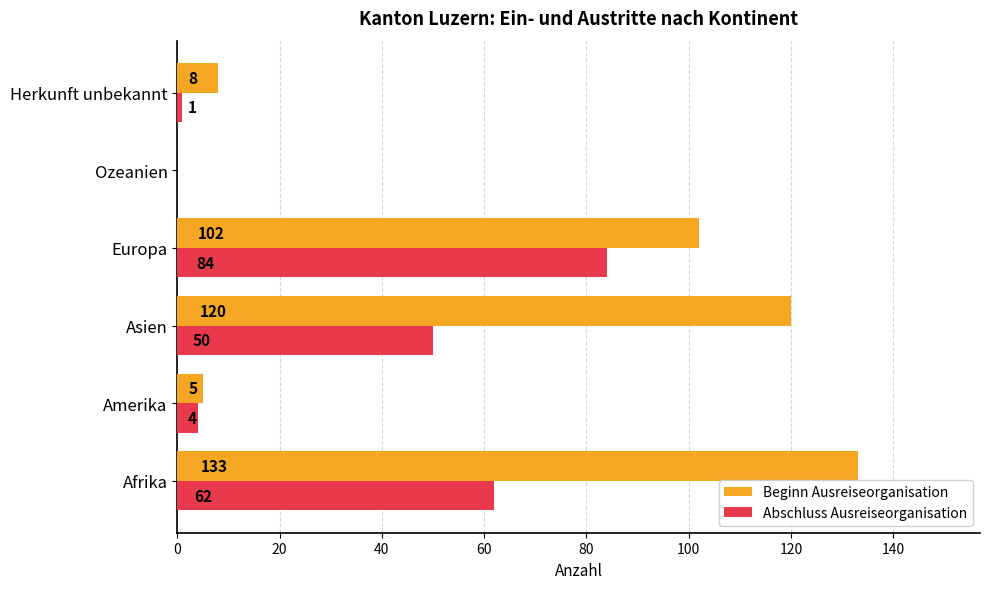

True or false: Abschluss Ausreiseorganisation has a value of 62 at Afrika.

True